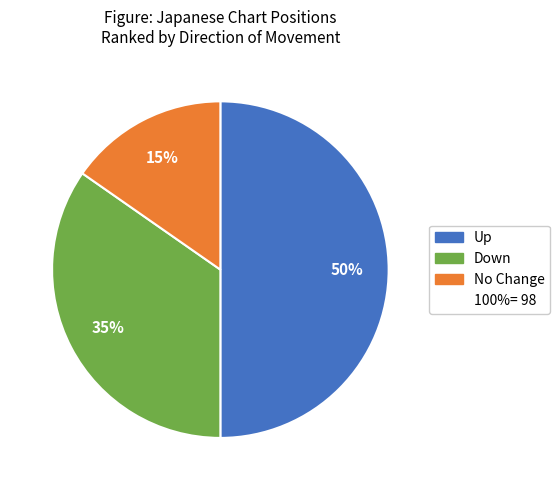

Count the number of slices in the pie.

3